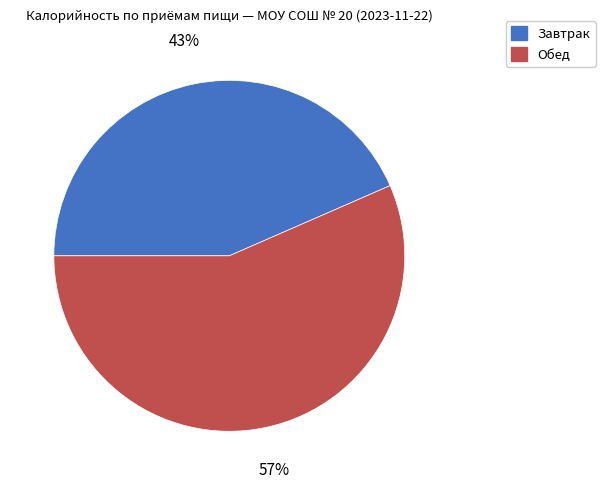

To the nearest percent, what is the average slice percentage?

50%